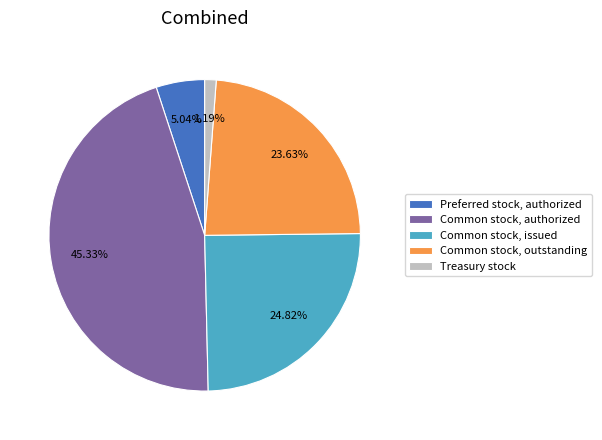

Combined, what portion of the pie is Common stock, outstanding and Common stock, issued?

48.4%